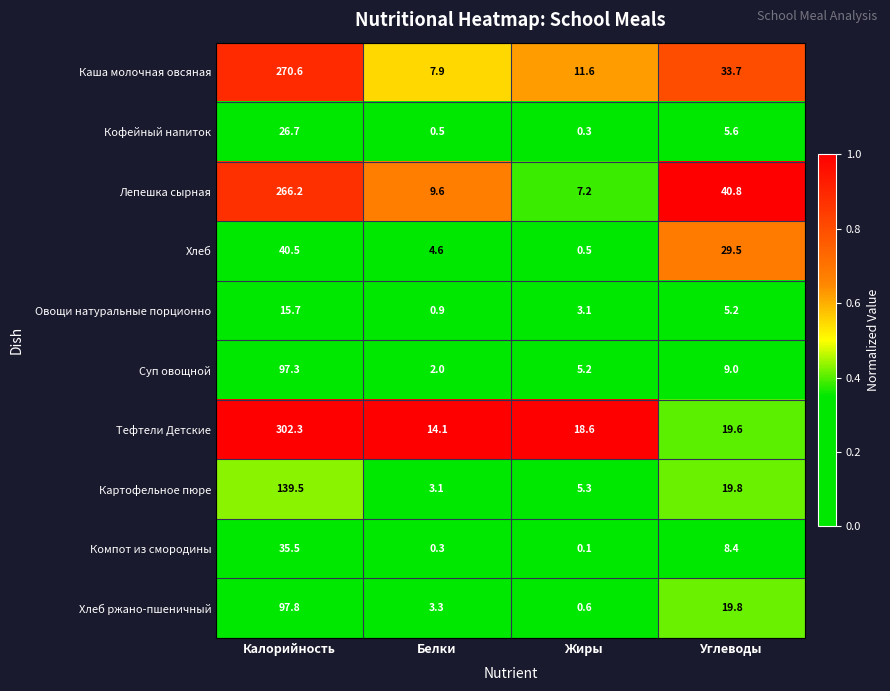

Which series changed the most between Калорийность and Жиры?

Тефтели Детские